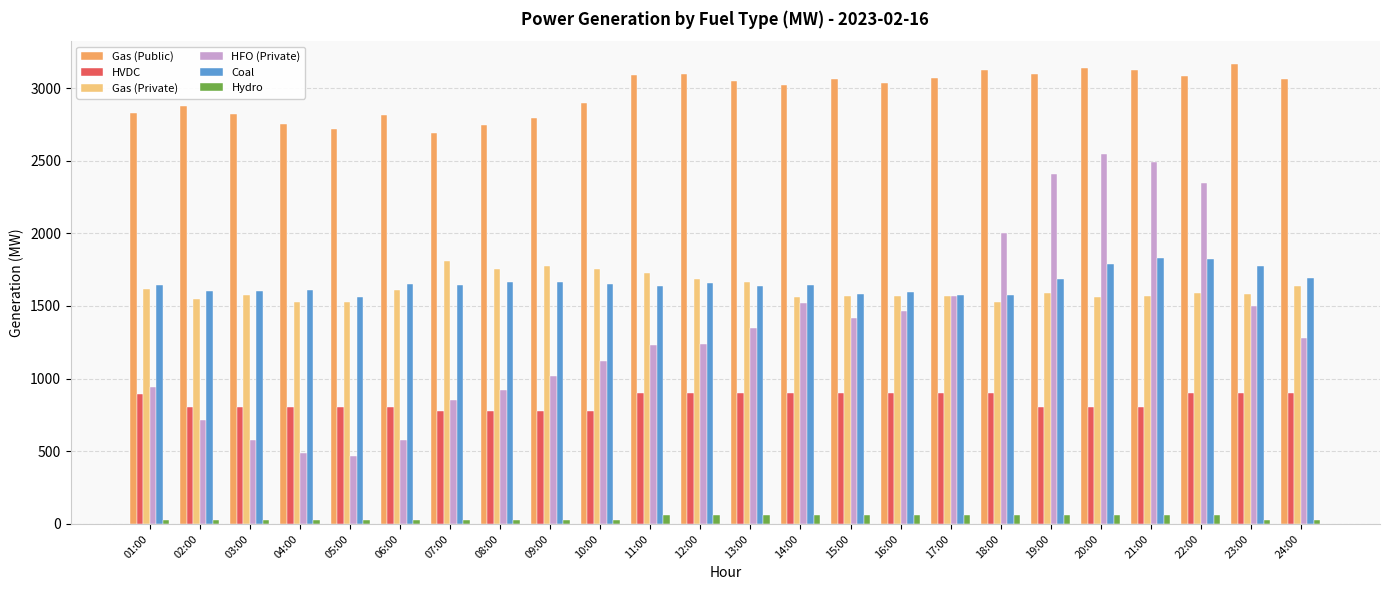

Which series has the widest spread of values?

HFO (Private)